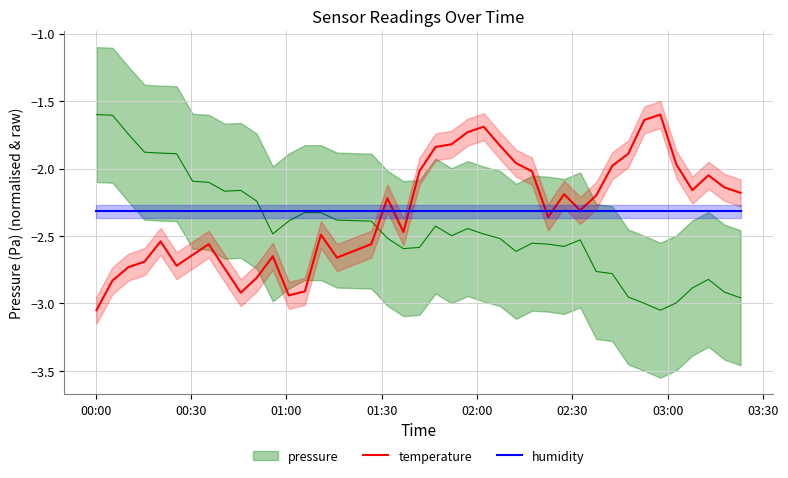

How many values in the temperature series exceed -2?

11